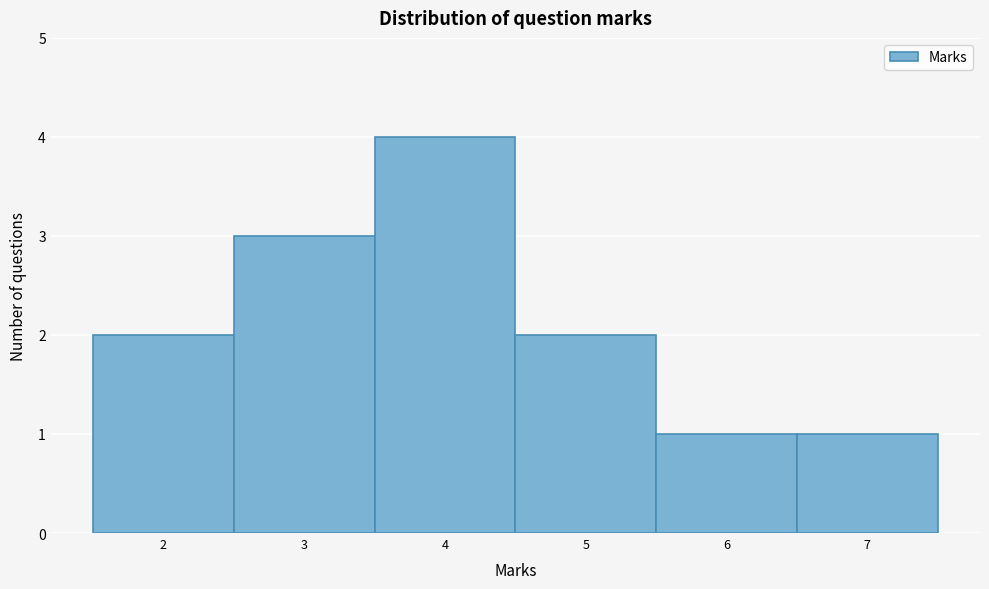

How tall is the bar that spans 3.5 to 4.5 on the x-axis? The values are not printed on the chart, so give them approximately, as read against the axis.

4